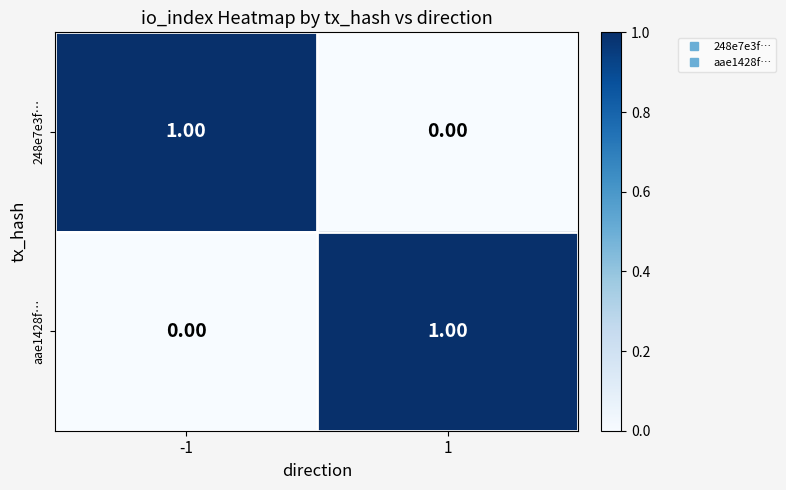

List the labels in order of 248e7e3f… value, smallest first.

1, -1